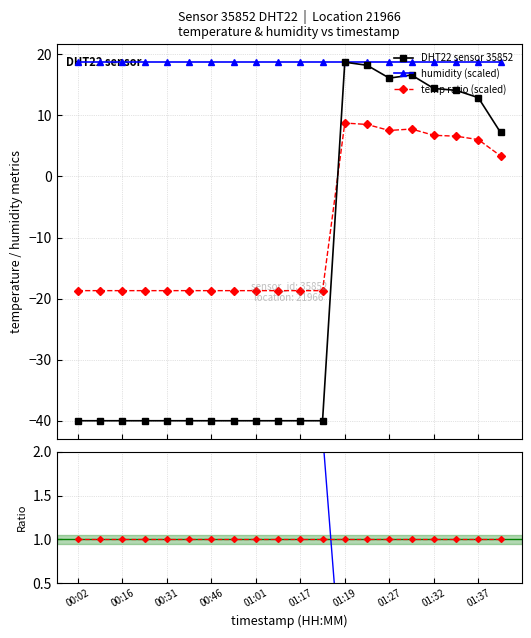

At which label is humidity (scaled) closest to 18?

00:02